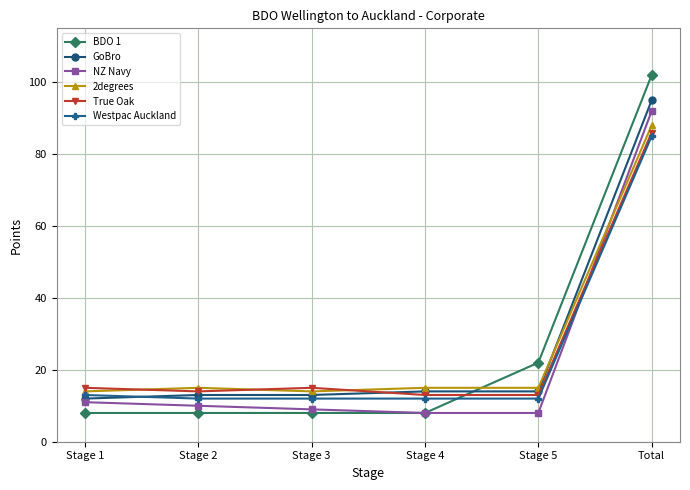

Reading left to right, list all the values displayed in this chart.

BDO 1: 8	8	8	8	22	102
GoBro: 12	13	13	14	14	95
NZ Navy: 11	10	9	8	8	92
2degrees: 14	15	14	15	15	88
True Oak: 15	14	15	13	13	86
Westpac Auckland: 13	12	12	12	12	85